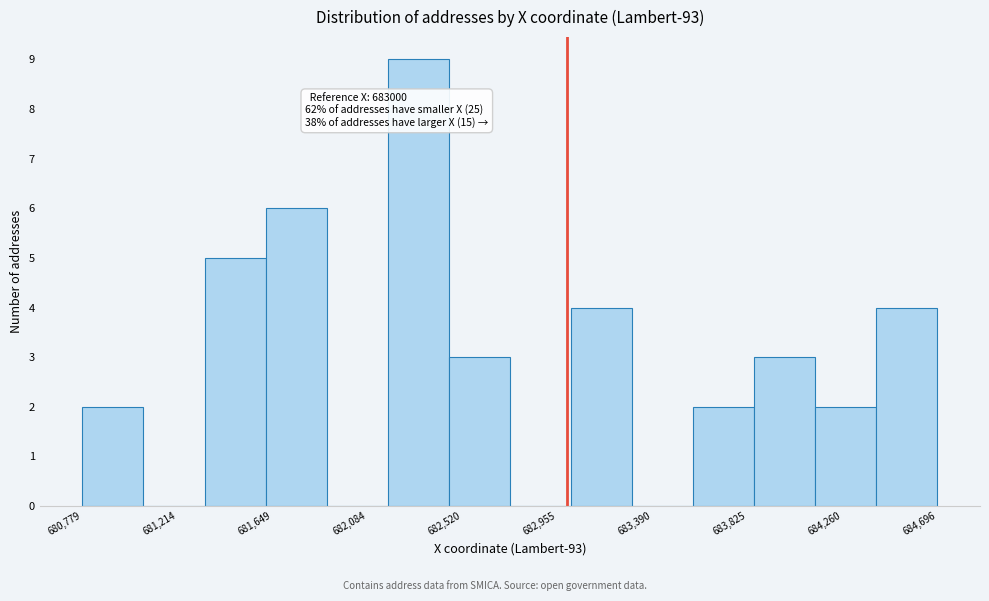

Which range on the x-axis has the tallest bar?

682200 to 682450